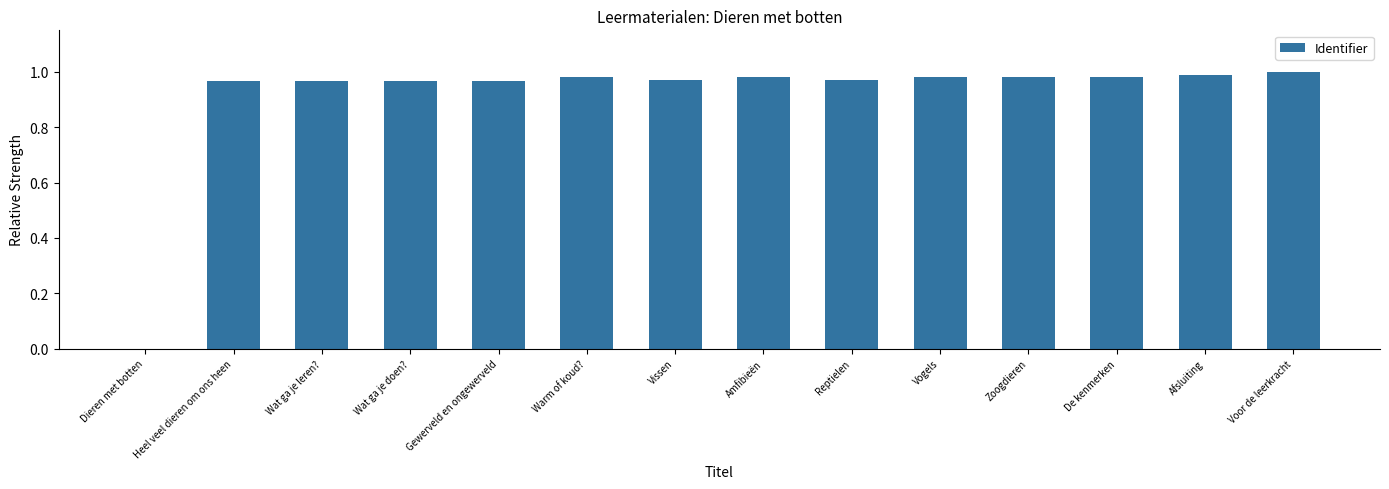

How many values are above zero?

13